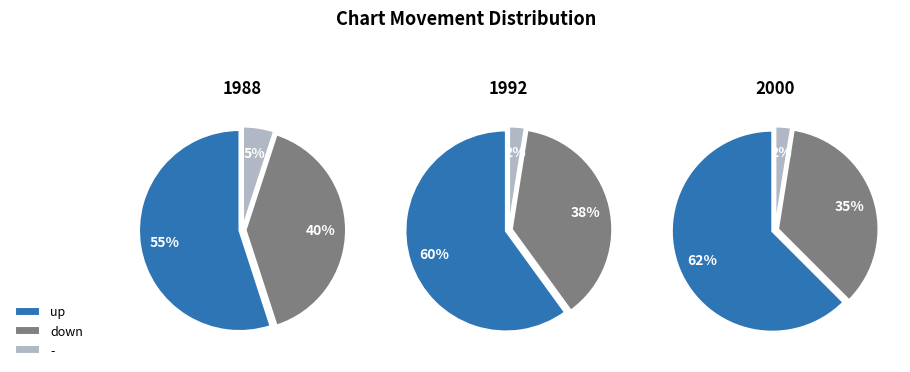

What is the smallest slice in the pie chart?

-